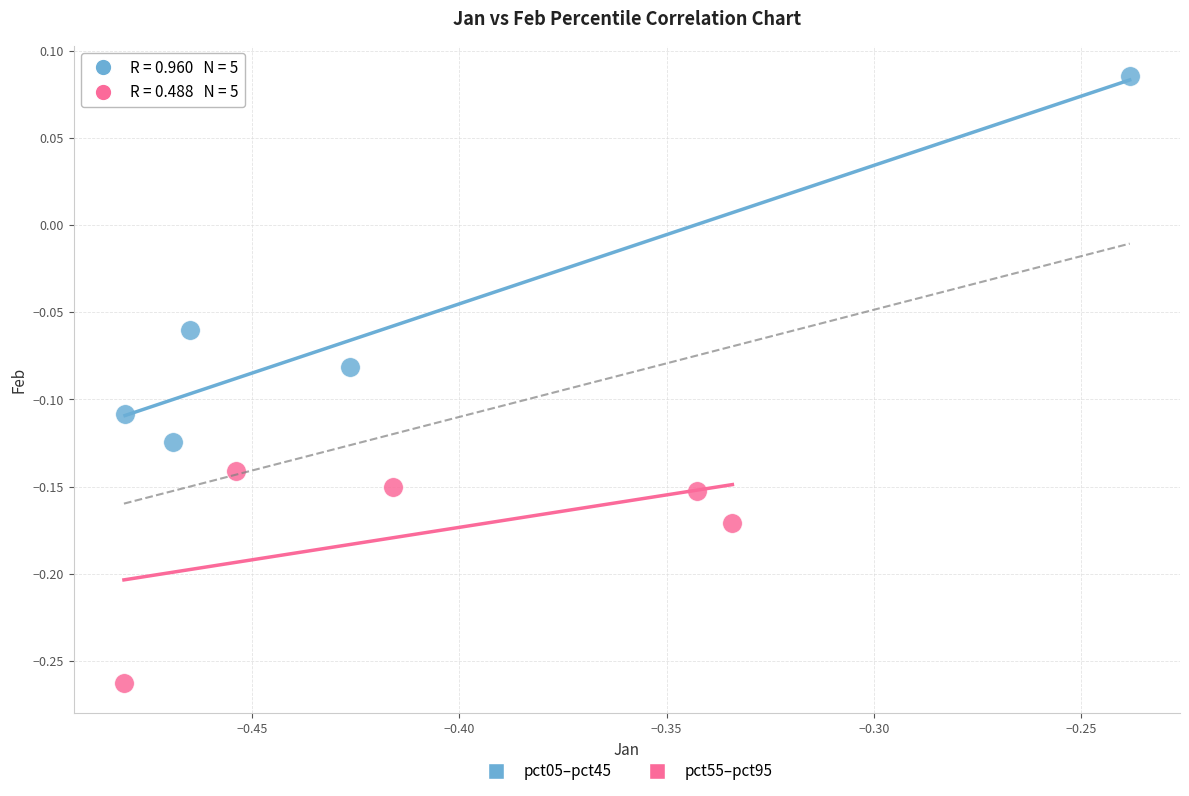

Which series reaches the minimum Y coordinate?

pct55–pct95